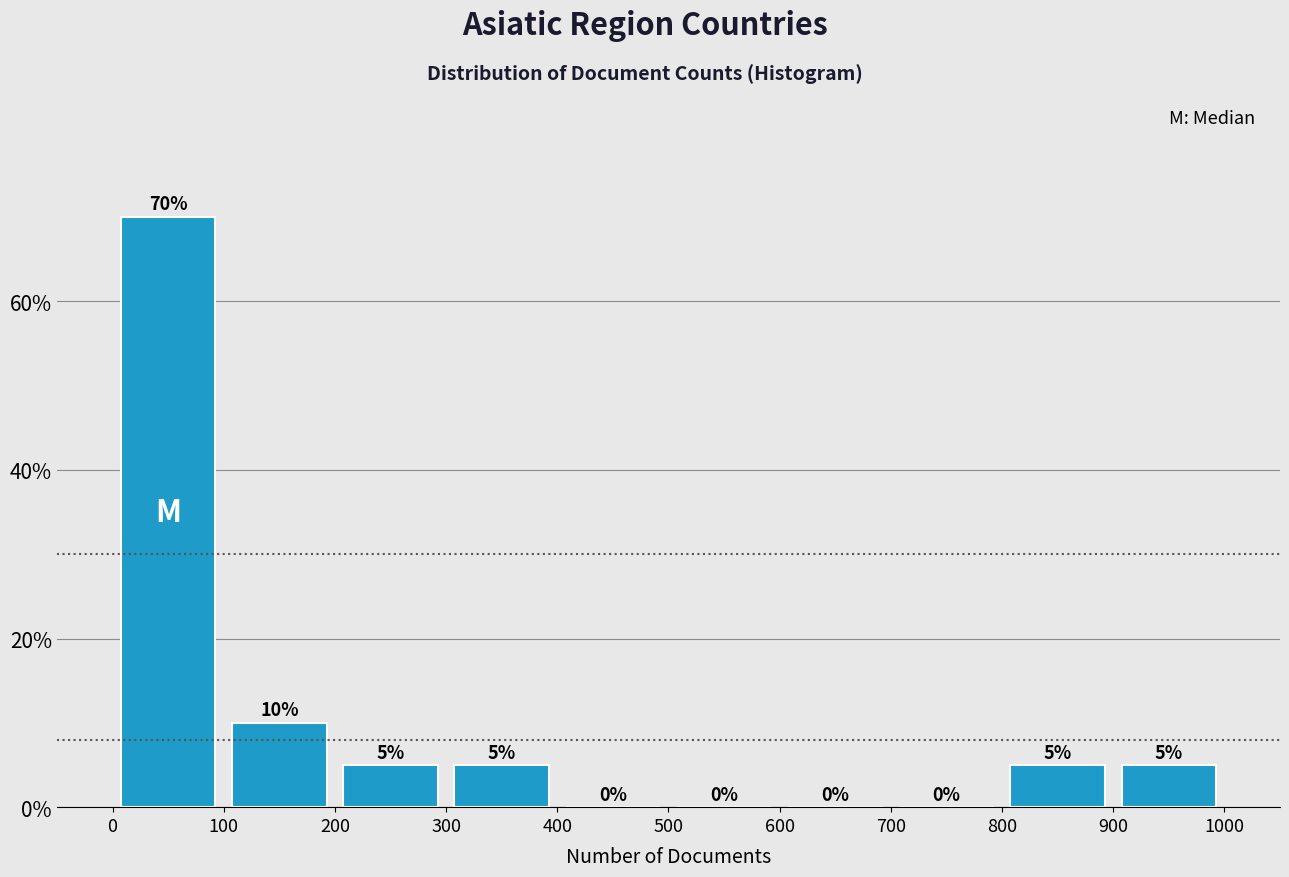

How tall is the bar that spans 300 to 400 on the x-axis?

5